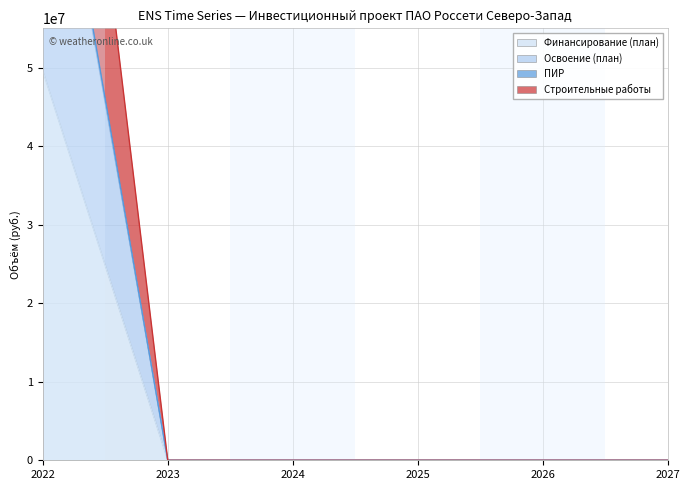

How many data points does each series have?

6